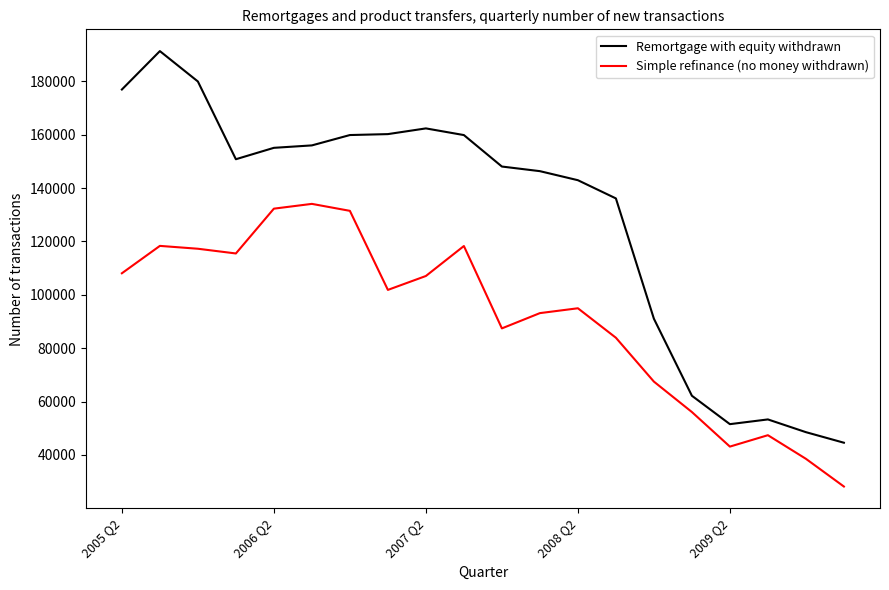

What is the maximum value shown in the chart?

191310